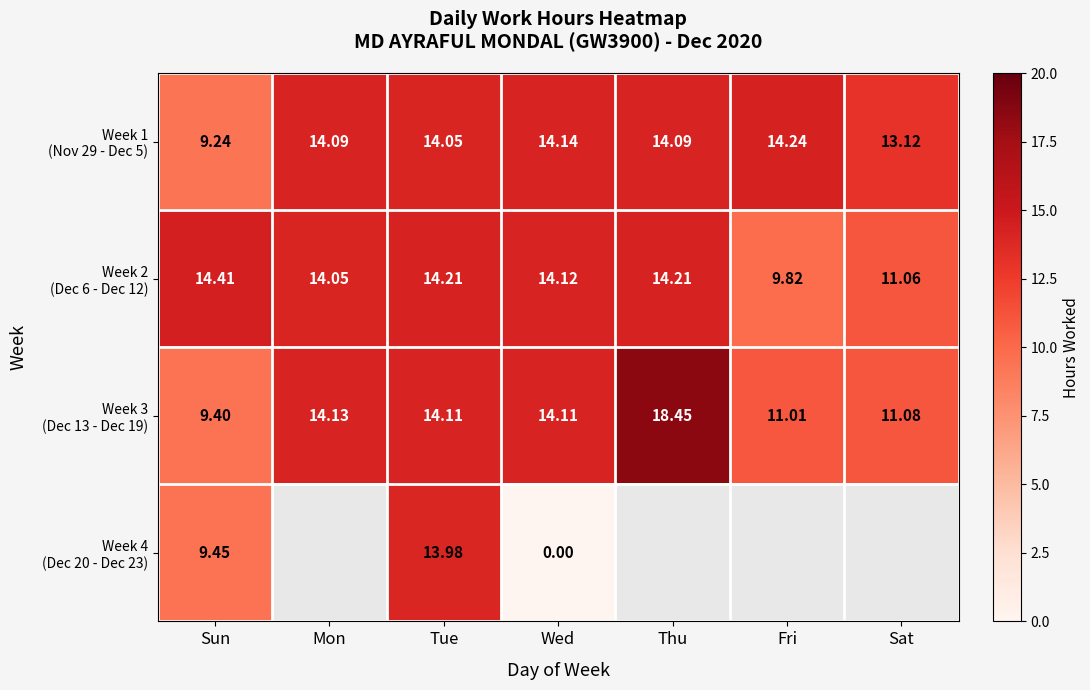

How many data points does each series have?

7